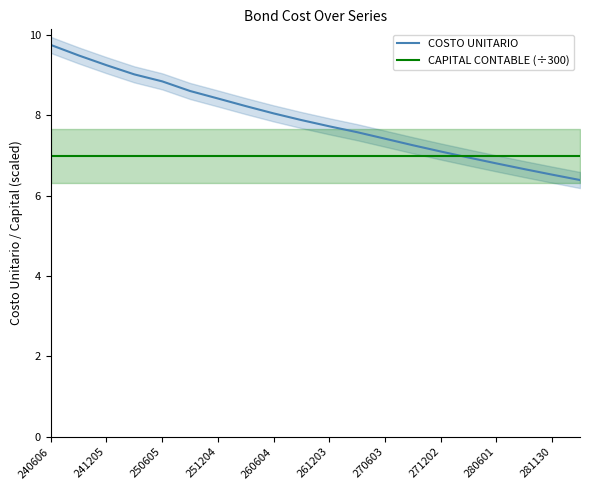

Is this an area chart (filled region under the line)?

No